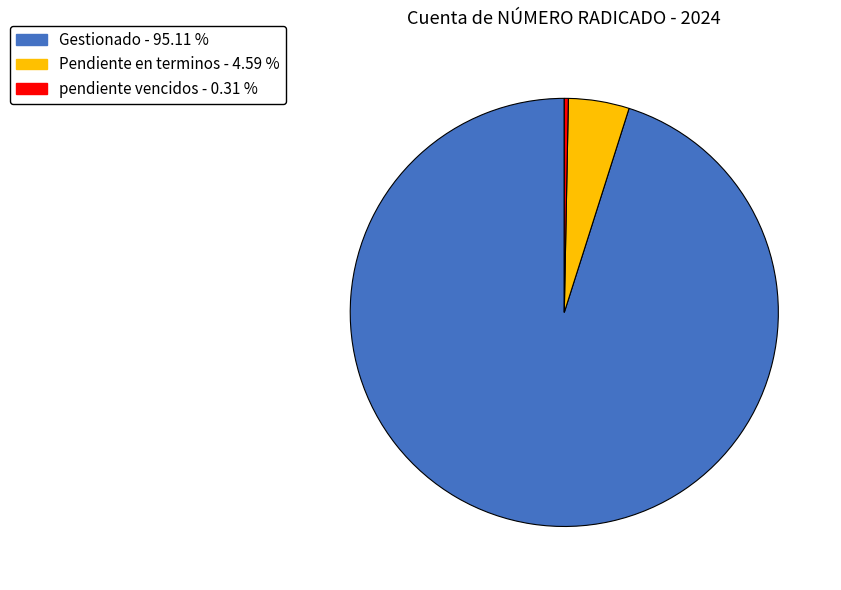

Between pendiente vencidos and Pendiente en terminos, which is larger?

Pendiente en terminos